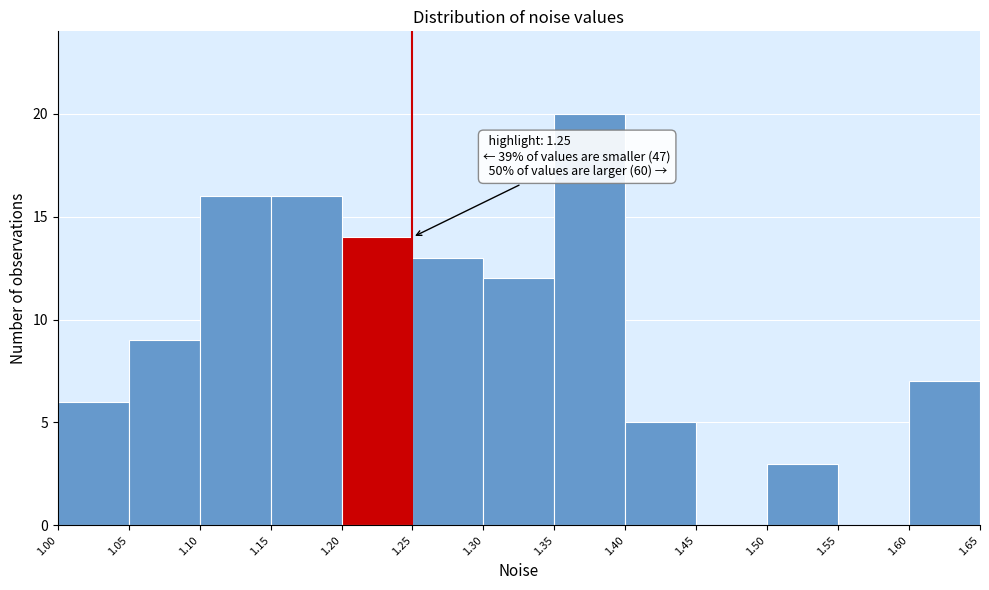

Over which range of the x-axis is the bar tallest?

1.35 to 1.40